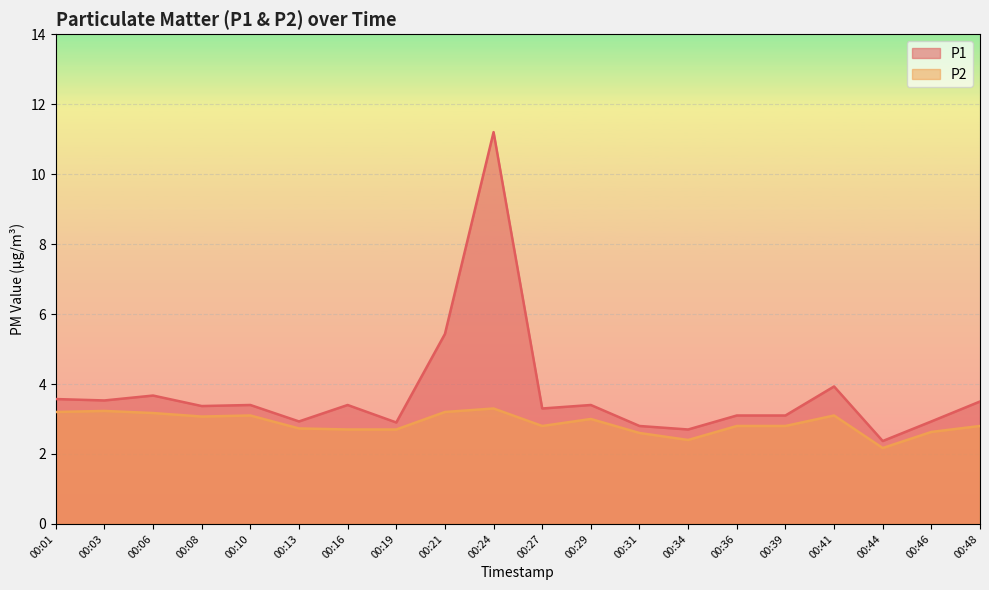

What is the value of the P2 point at the 20th from the left?

2.8